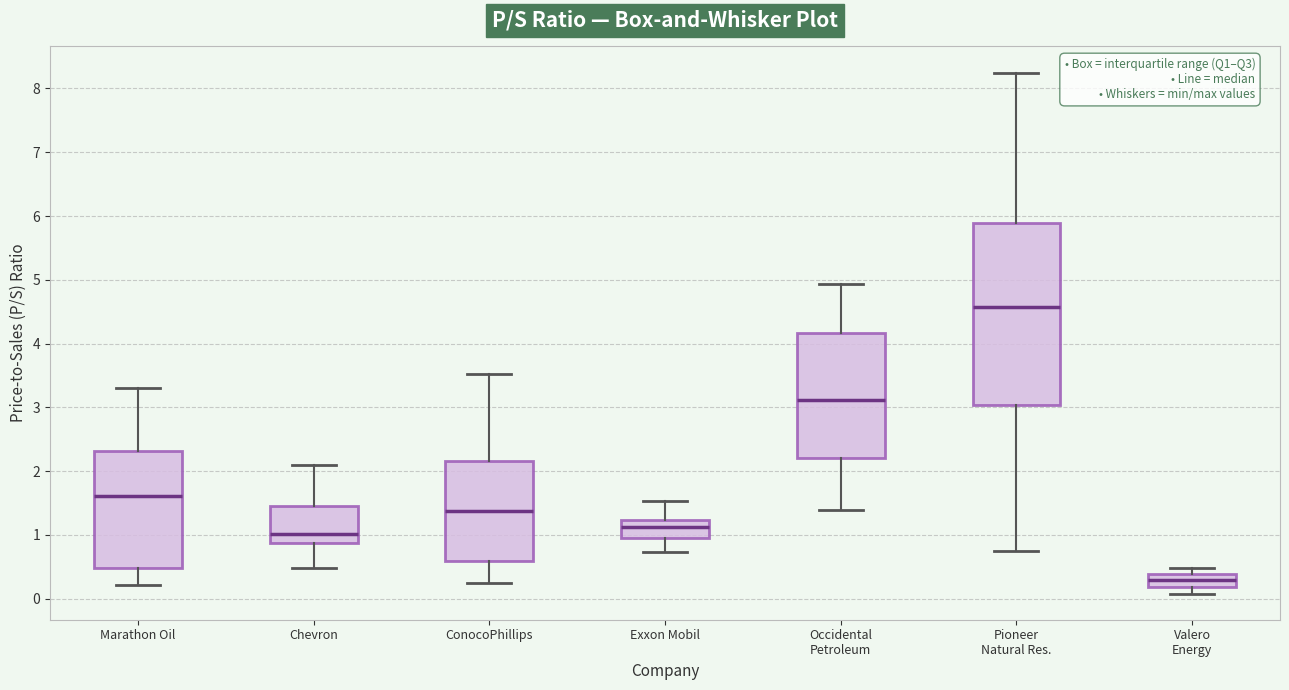

Reading left to right, transcribe this box plot: for each box, give where its median line is, the range the box spans, and where its two whiskers end, as read against the y-axis. The values are not printed on the chart, so give them approximately, as read against the axis.

Marathon Oil: median 1.6, box 0.5 to 2.3, whiskers 0.2 to 3.3
Chevron: median 1.0, box 0.9 to 1.5, whiskers 0.5 to 2.1
ConocoPhillips: median 1.4, box 0.6 to 2.2, whiskers 0.2 to 3.5
Exxon Mobil: median 1.1, box 1.0 to 1.2, whiskers 0.7 to 1.5
Occidental Petroleum: median 3.1, box 2.2 to 4.2, whiskers 1.4 to 4.9
Pioneer Natural Res.: median 4.6, box 3.0 to 5.9, whiskers 0.8 to 8.3
Valero Energy: median 0.3, box 0.2 to 0.4, whiskers 0.1 to 0.5